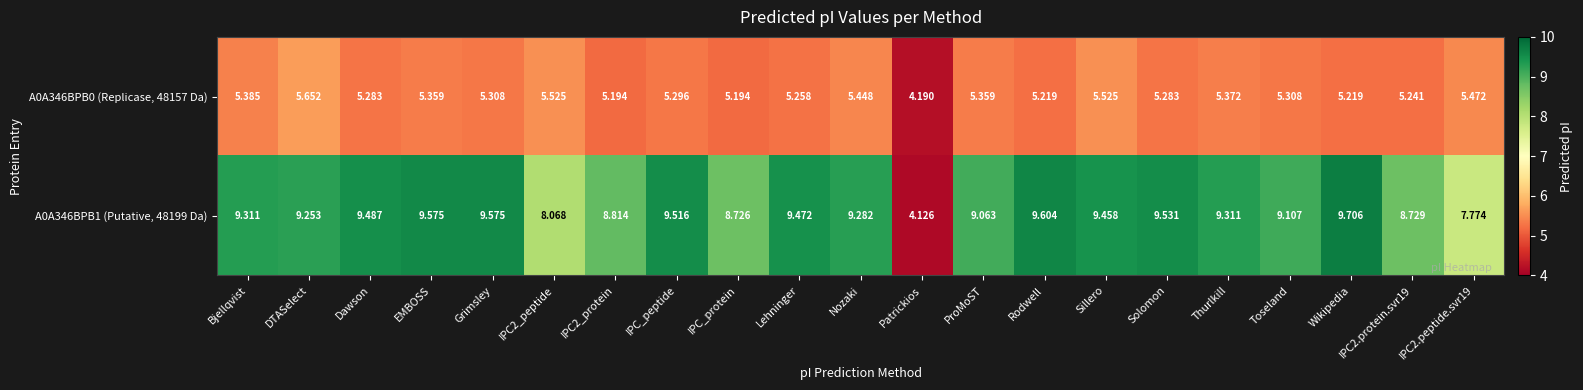

Which category has the lowest value across all series?

Patrickios